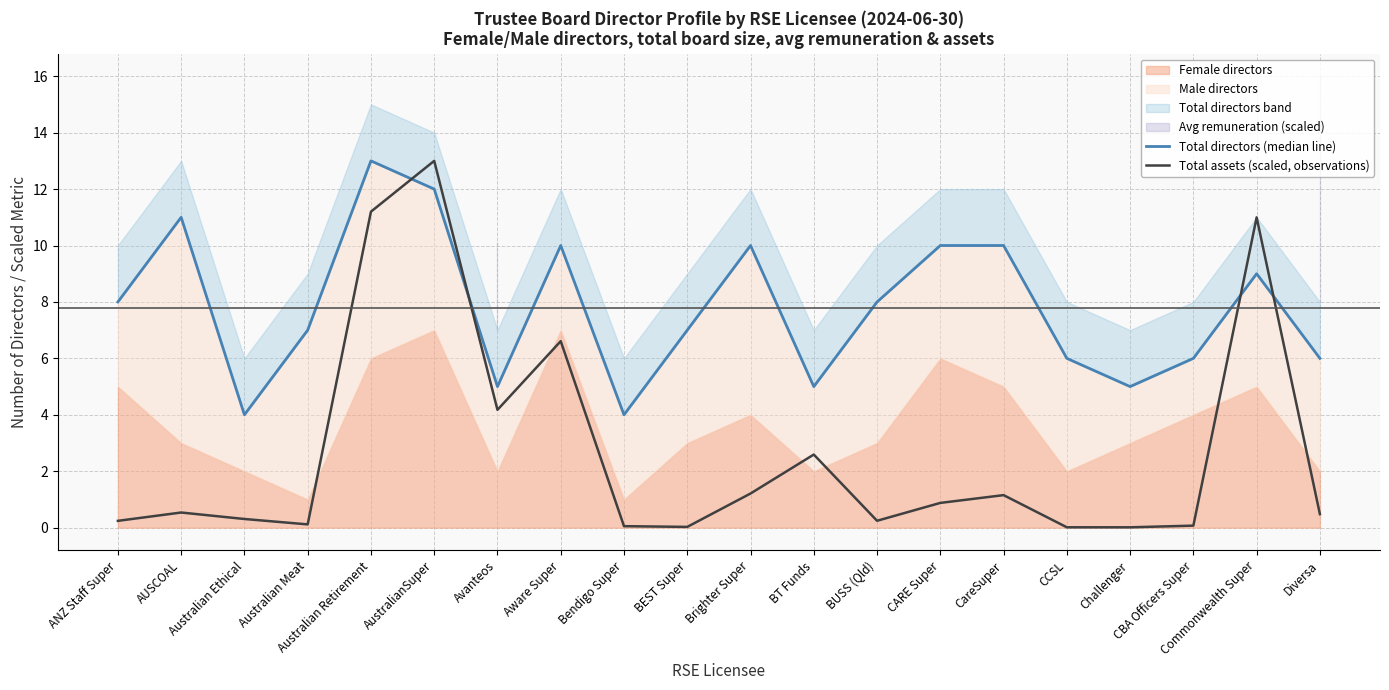

True or false: Total assets (scaled, observations) and Total directors (median line) cross at least once.

True